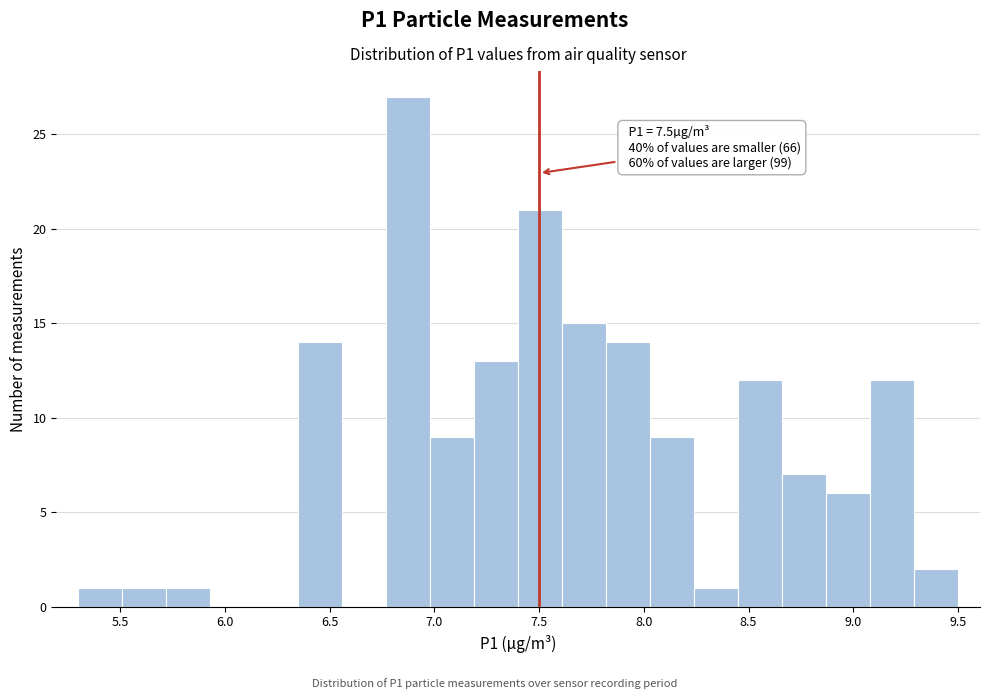

Over which range of the x-axis is the bar tallest?

6.77 to 6.98